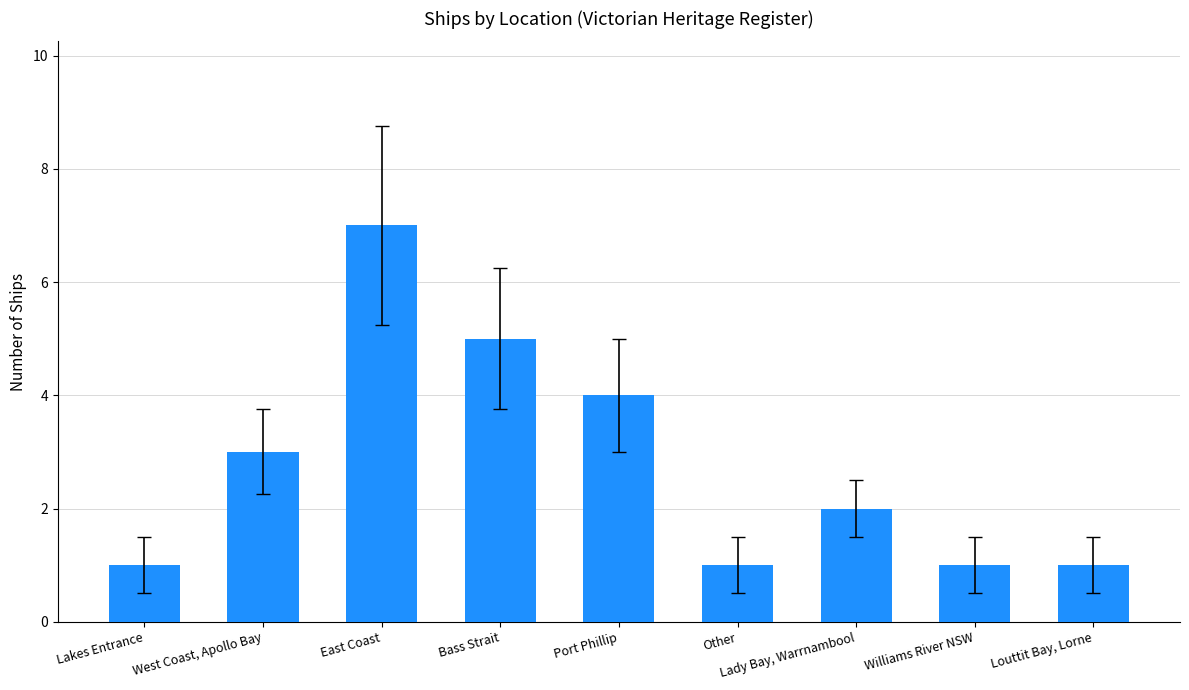

Reading right to left, what are all the values shown in this chart?

1	1	2	1	4	5	7	3	1